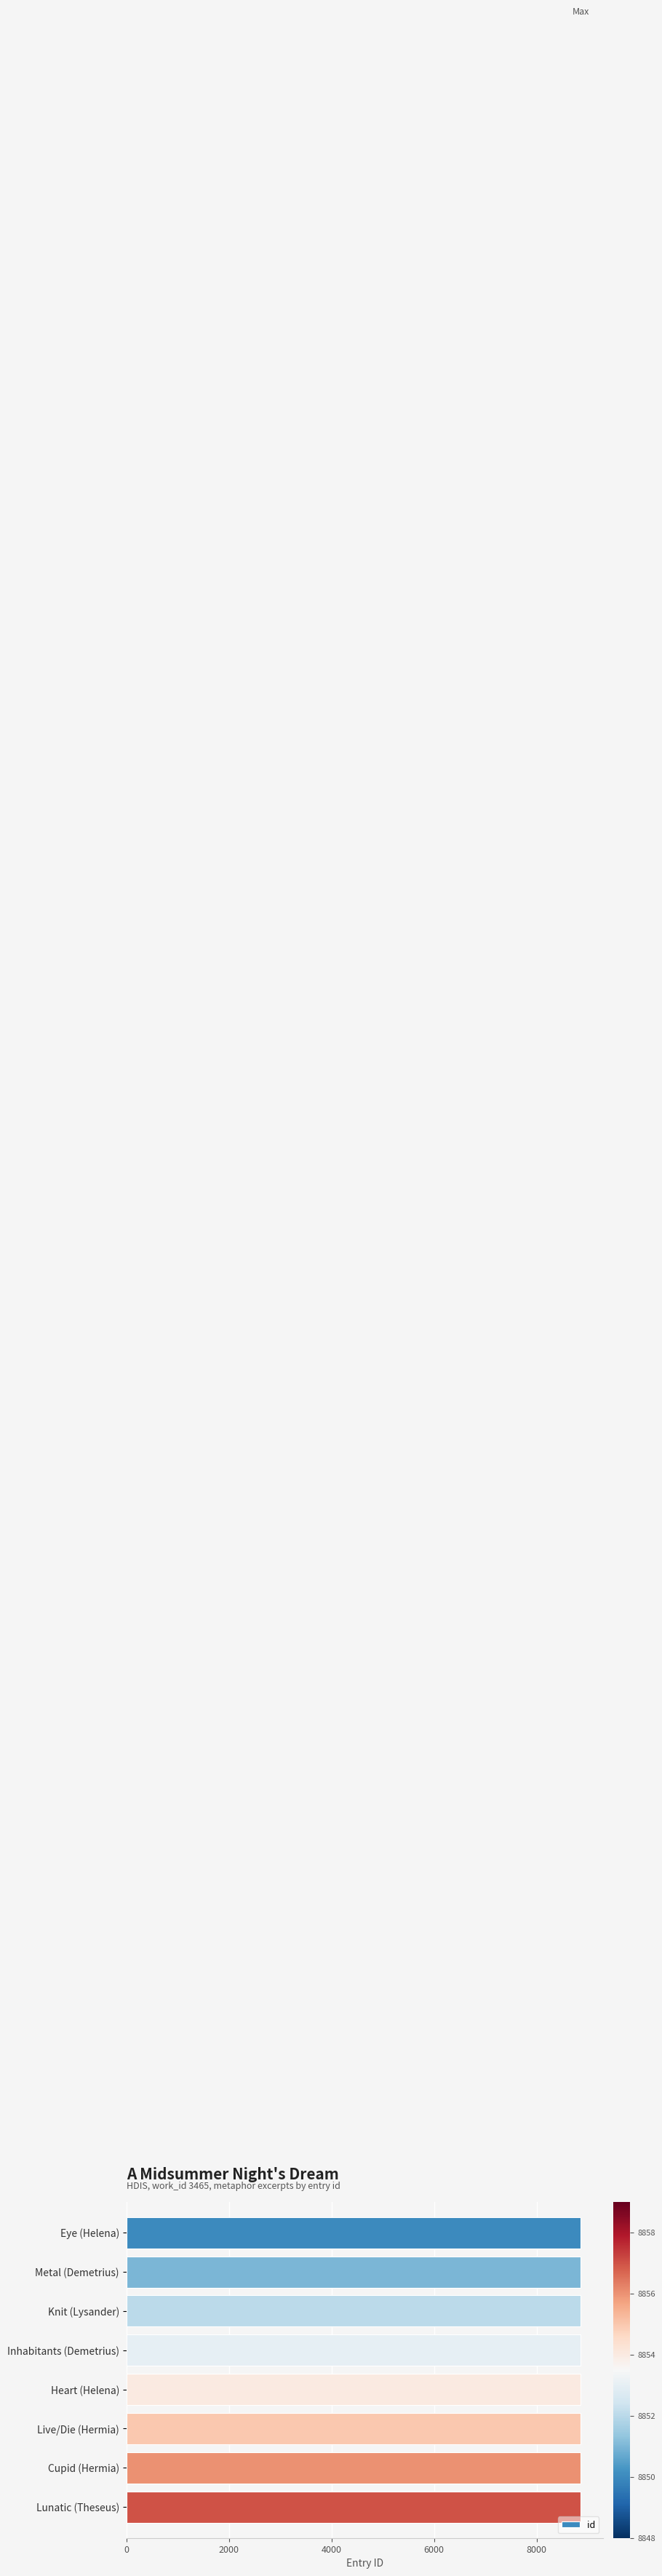

What is the label of the 4th bar from the top?

Inhabitants (Demetrius)